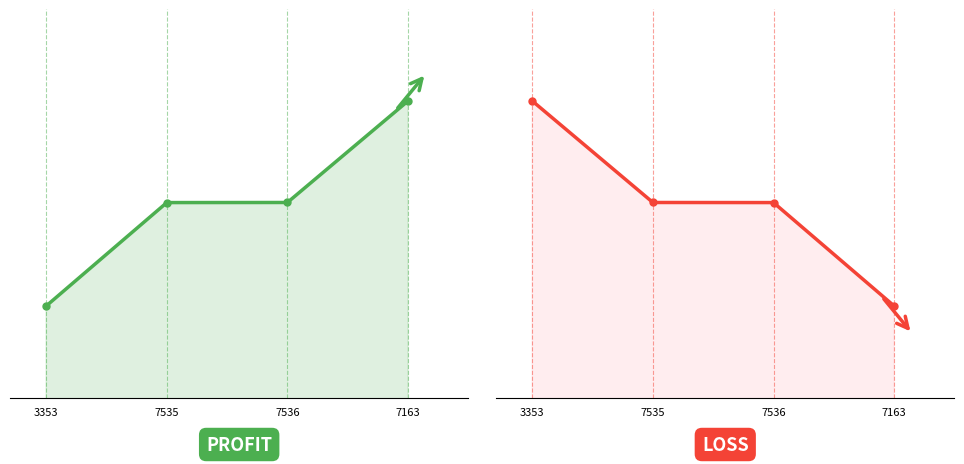

What is the sum of all PROFIT values?

86555